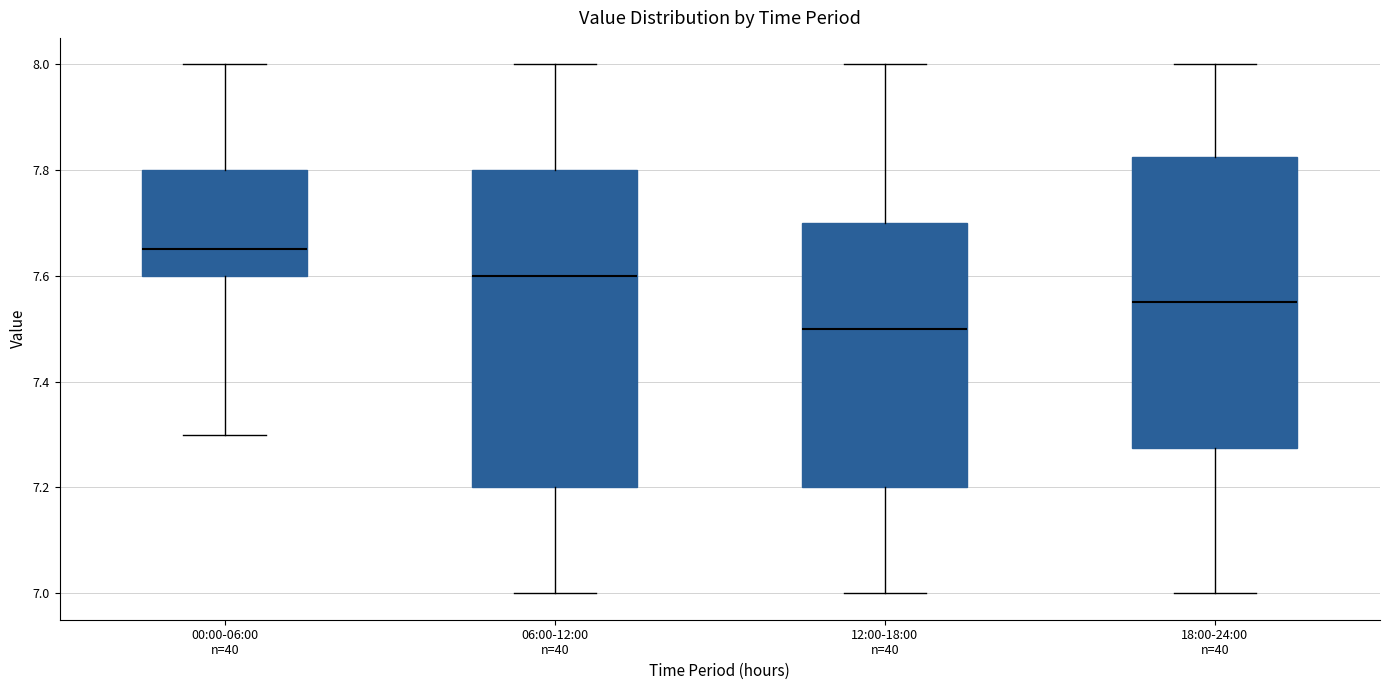

Which box has the highest median line?

00:00-06:00 n=40